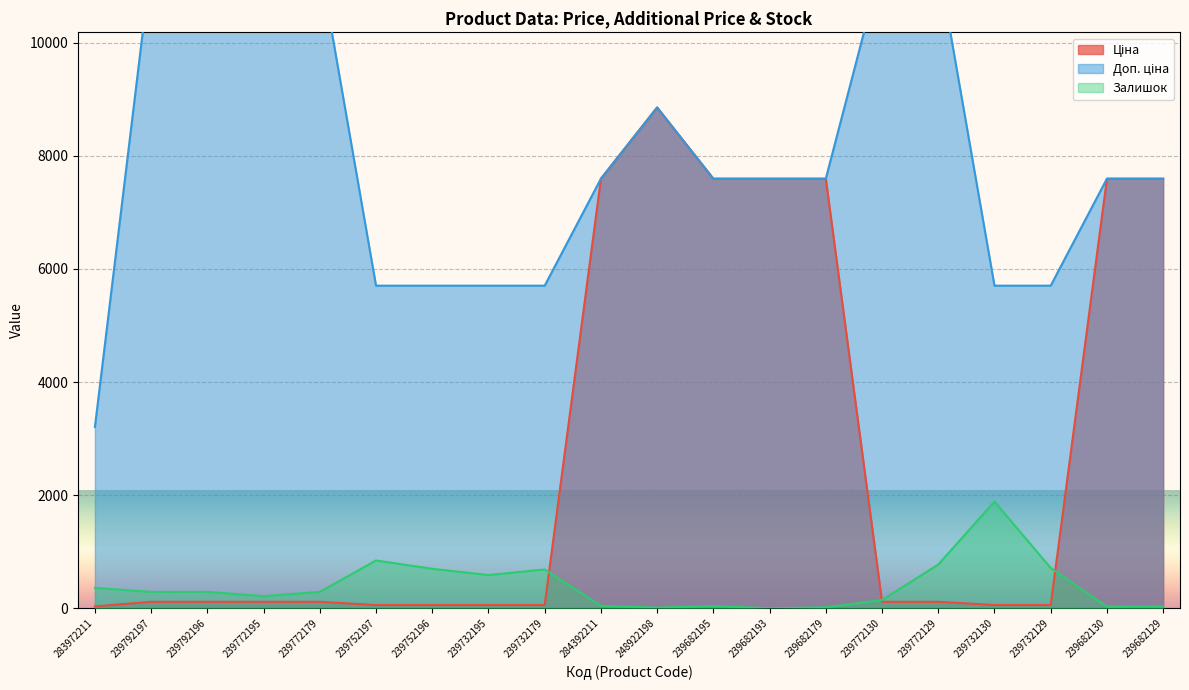

Where is Ціна nearest to the value 4444?

284392211